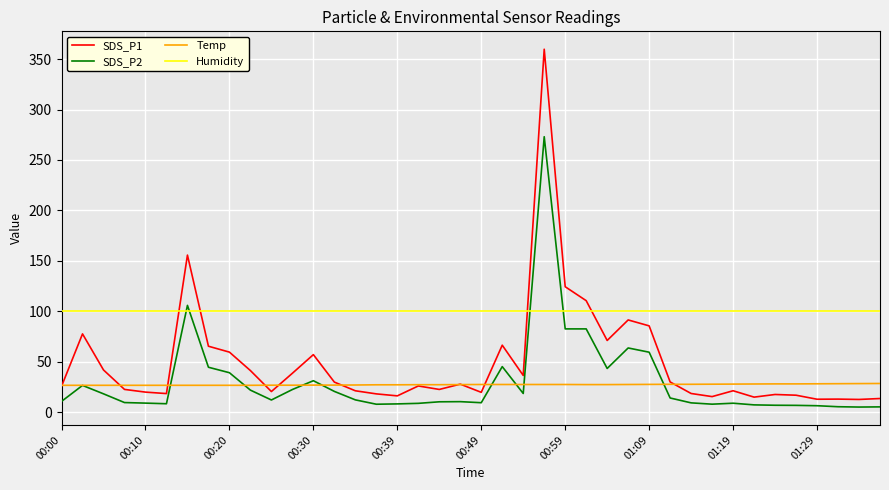

True or false: Temp and Humidity intersect in this chart.

False